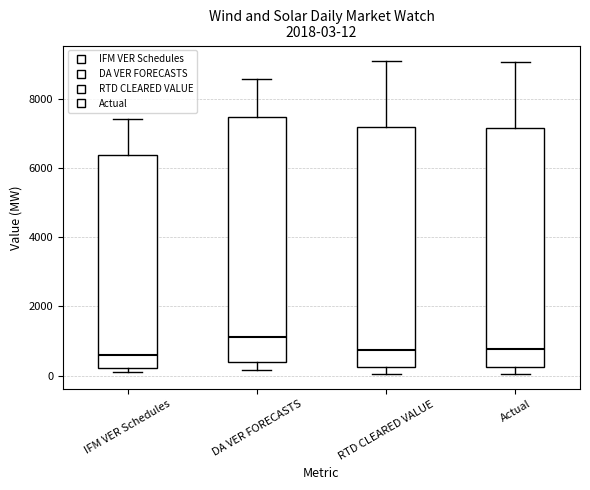

Which box has the highest median line?

DA VER FORECASTS